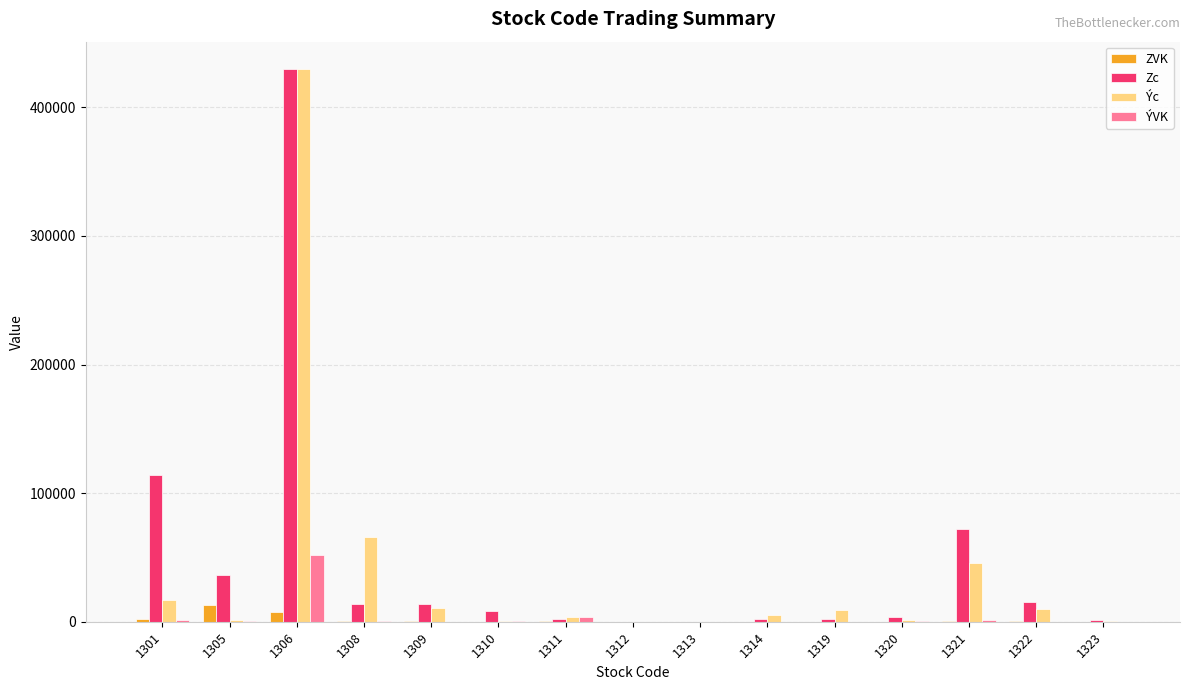

The value of ZVK at 1323 is 0. True or false?

True